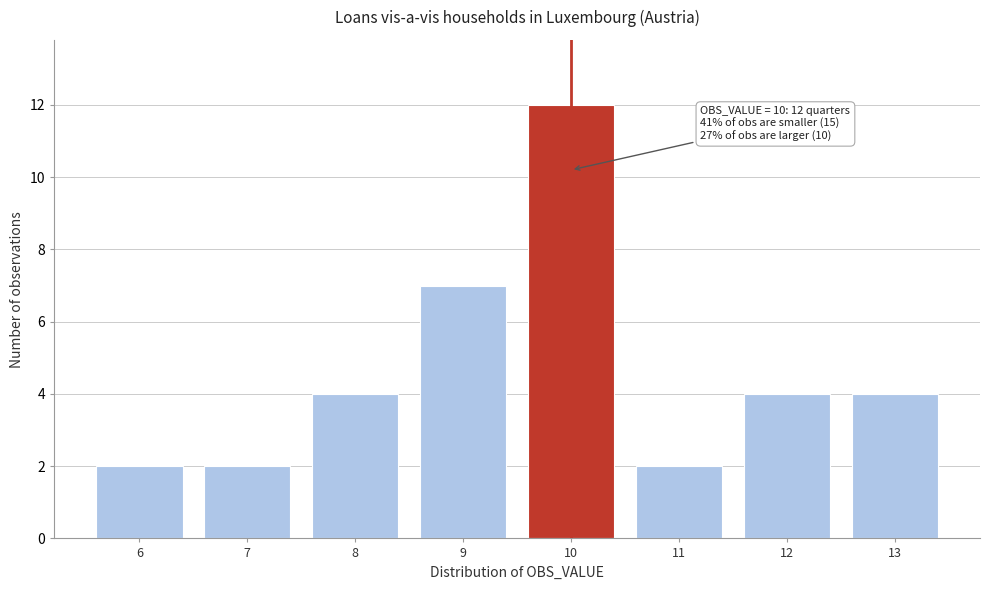

Reading left to right, what are all the values shown in this chart?

6=2	7=2	8=4	9=7	10=12	11=2	12=4	13=4